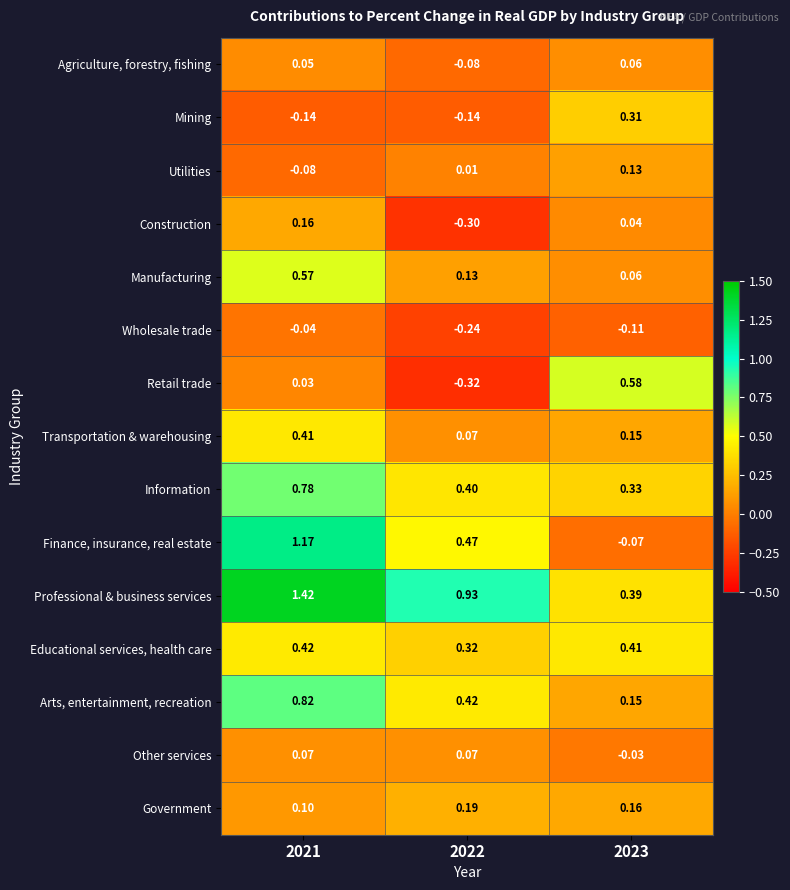

Which series has the widest spread of values?

Finance, insurance, real estate